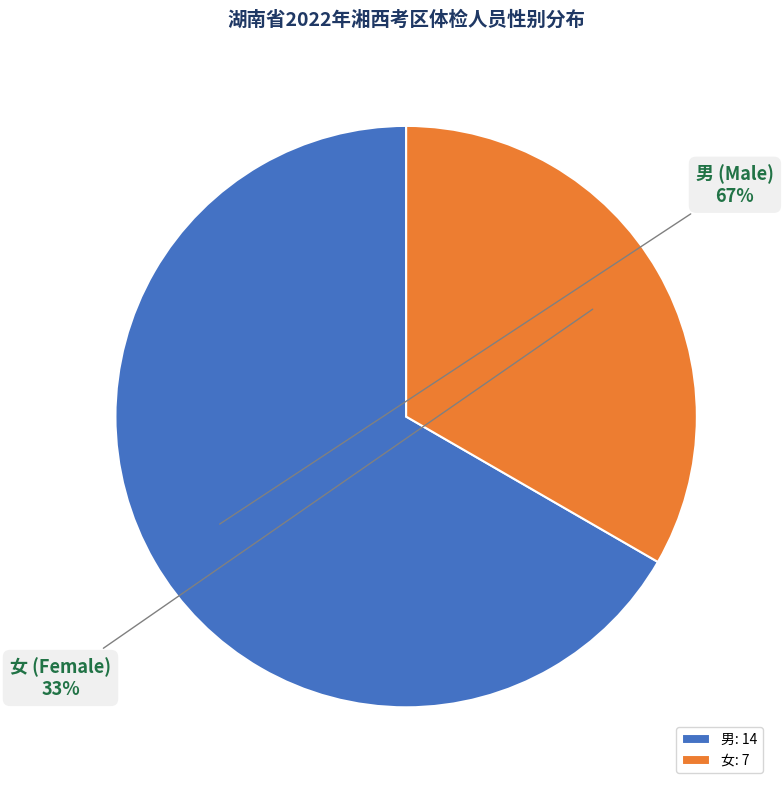

What is the ratio of the value at 女 to the value at 男?

0.5